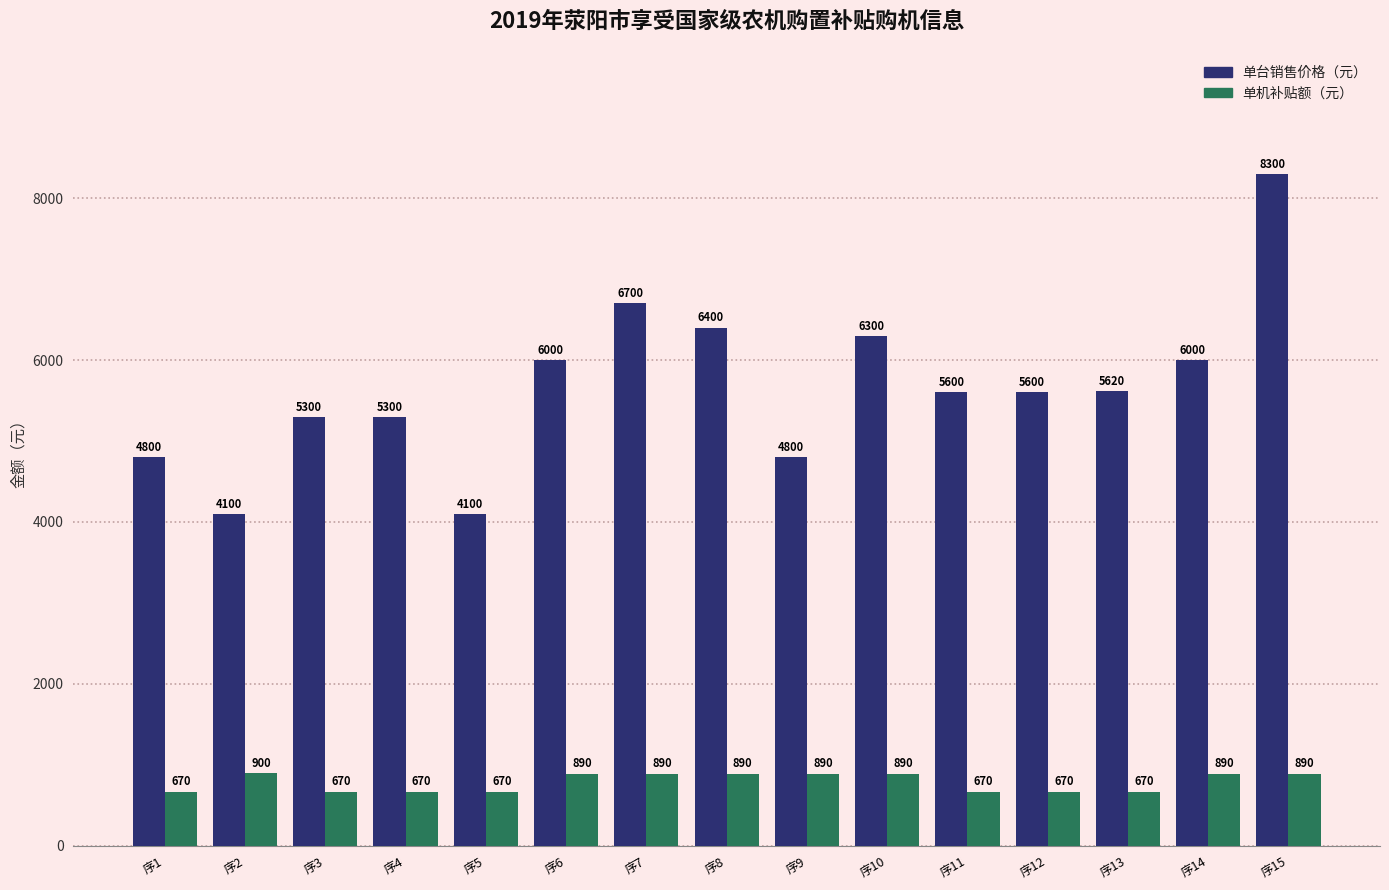

How many data points does each series have?

15